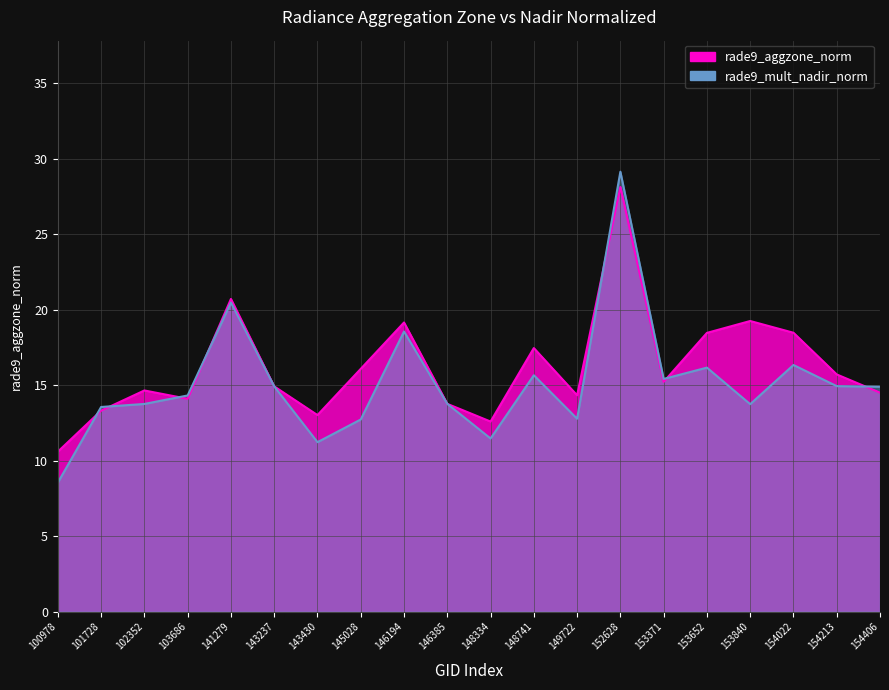

Reading left to right, what are all the values shown in this chart?

rade9_aggzone_norm: 100978=10.6	101728=13.3	102352=14.7	103686=14.1	141279=20.7	143237=14.9	143430=13.0	145028=16.1	146194=19.2	146385=13.8	148334=12.6	148741=17.5	149722=14.3	152628=28.1	153371=15.2	153652=18.5	153840=19.3	154022=18.5	154213=15.7	154406=14.5
rade9_mult_nadir_norm: 100978=8.6	101728=13.6	102352=13.8	103686=14.3	141279=20.5	143237=14.9	143430=11.2	145028=12.7	146194=18.6	146385=13.8	148334=11.5	148741=15.7	149722=12.8	152628=29.1	153371=15.4	153652=16.2	153840=13.7	154022=16.3	154213=14.9	154406=14.9